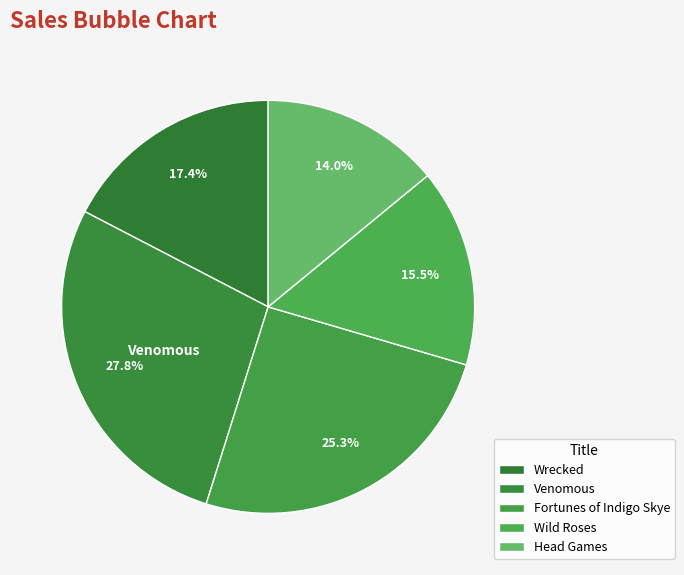

True or false: Venomous accounts for 28% of the total.

True